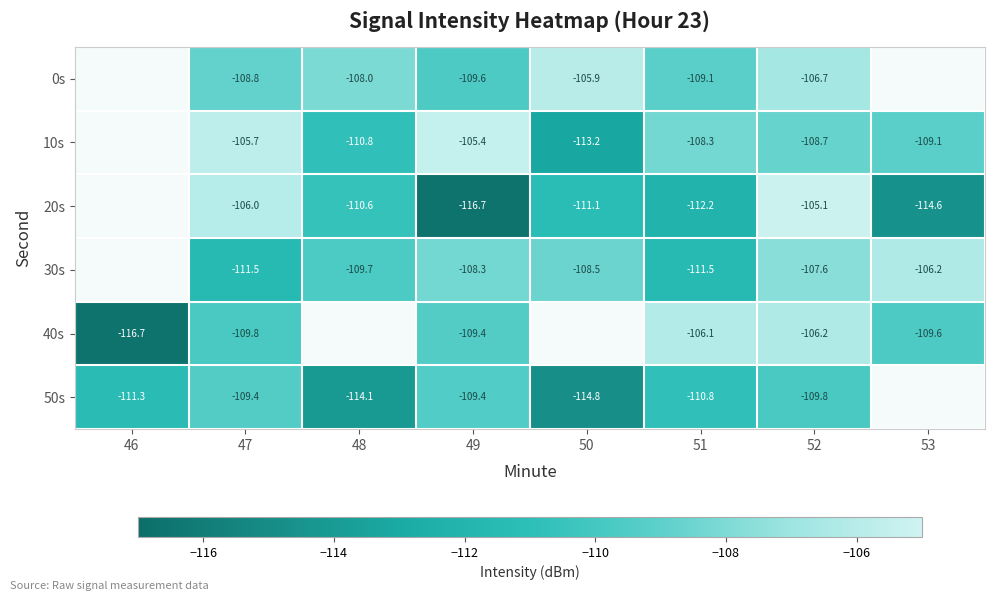

Is the value of 30s at 52 greater than the value of 40s at 46?

Yes